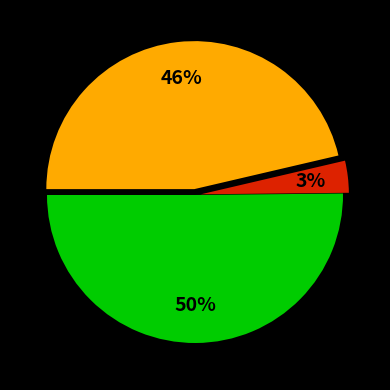

To the nearest percent, what is the average slice percentage?

33%